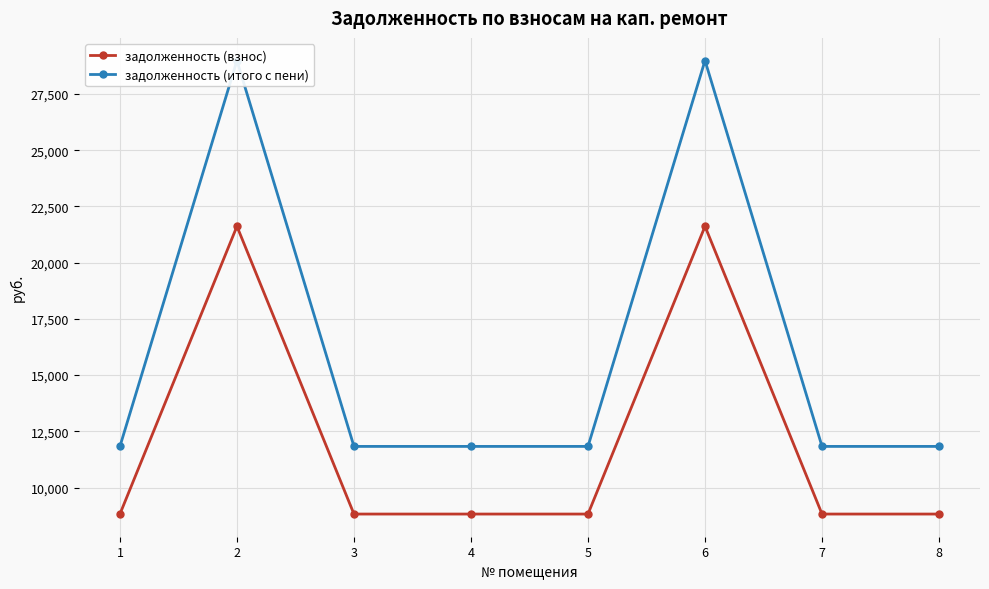

Is the value of задолженность (взнос) at 7 greater than the value of задолженность (итого с пени) at 2?

No